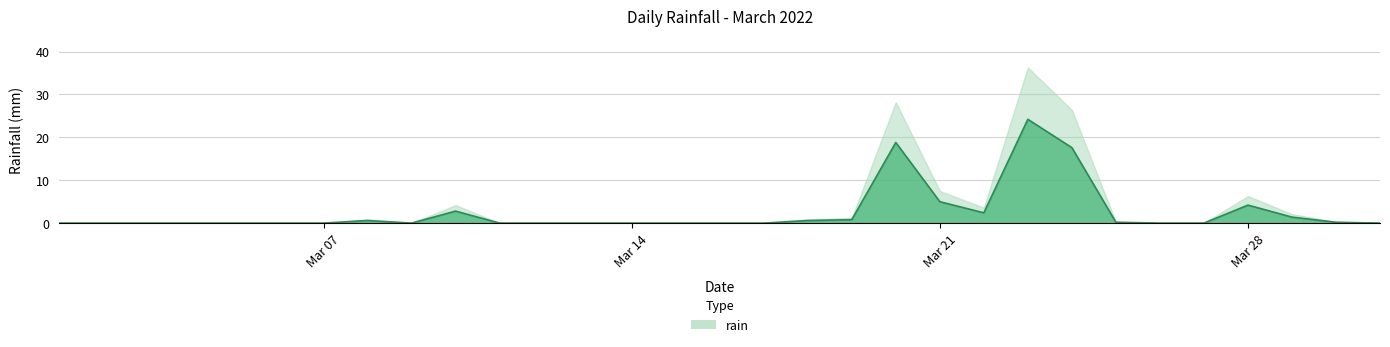

Does the chart display data point markers on the line(s)?

No